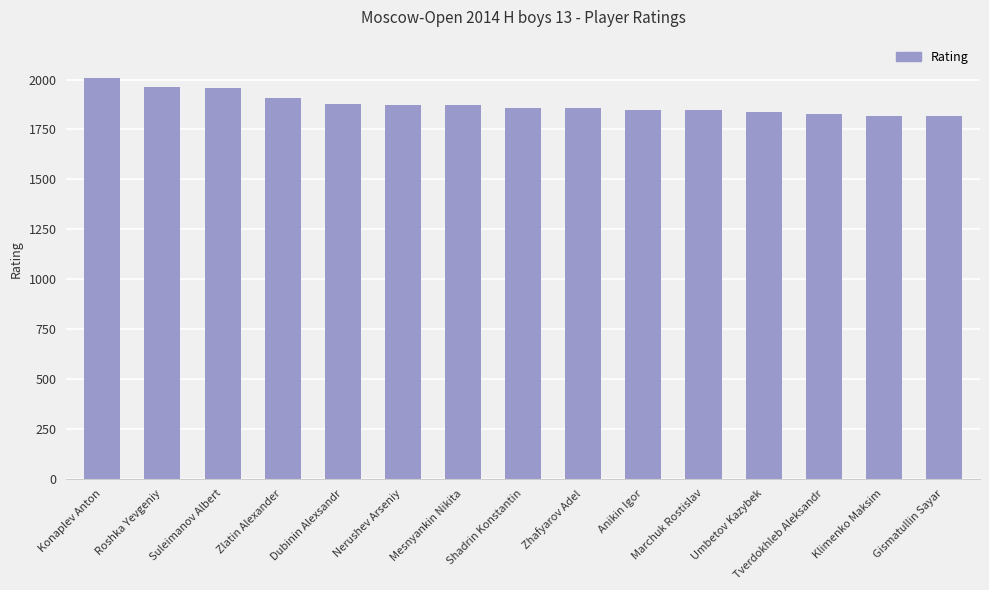

Is it true that the value at Konaplev Anton is 2008?

True